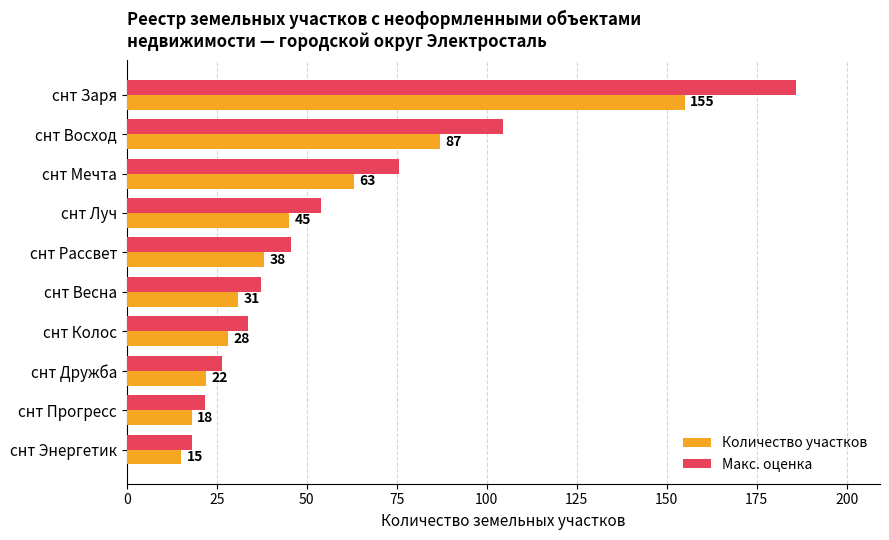

Between снт Луч and снт Весна, which series saw the biggest shift?

Макс. оценка